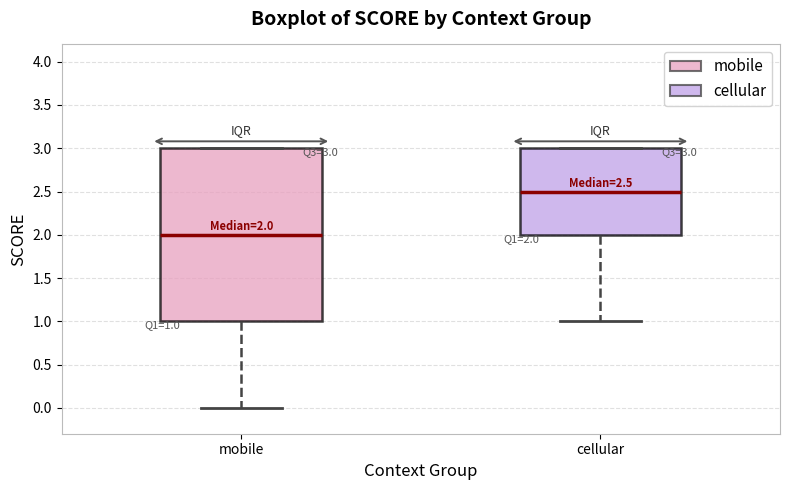

Which box's median line is the lowest?

mobile